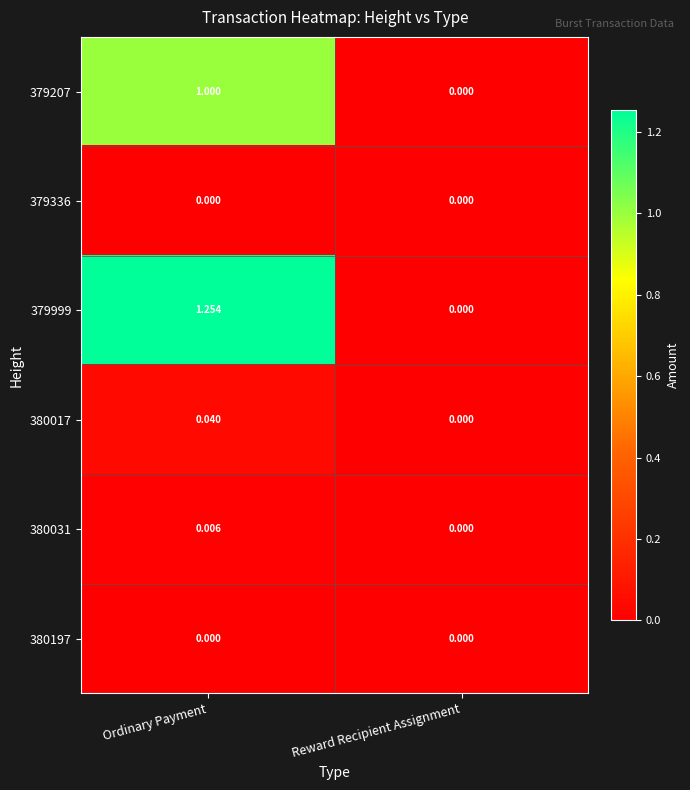

Count the number of data series in this chart.

6